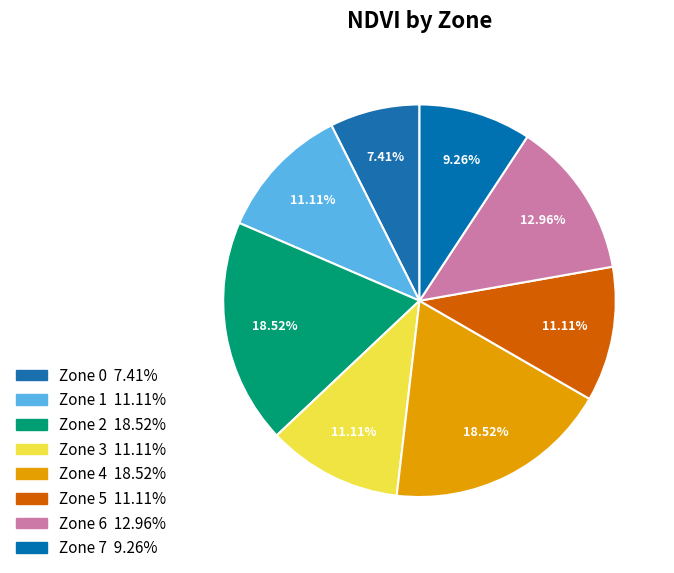

How many segments does this pie chart have?

8